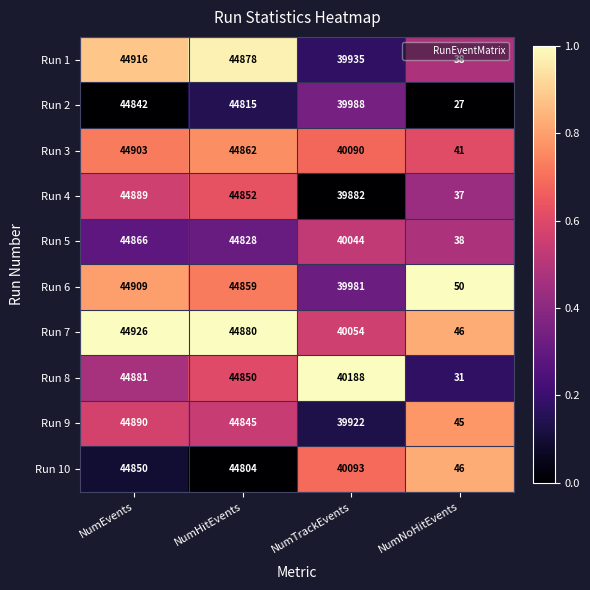

What is the difference between the highest and lowest values at NumTrackEvents?

306